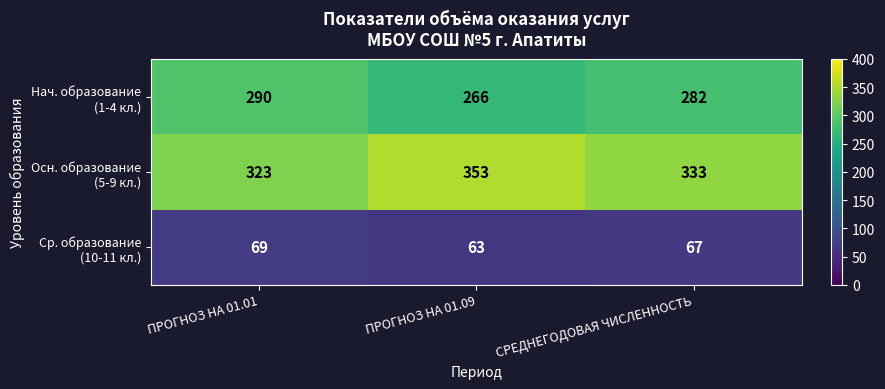

What is the difference between the highest and lowest values at ПРОГНОЗ НА 01.01?

254